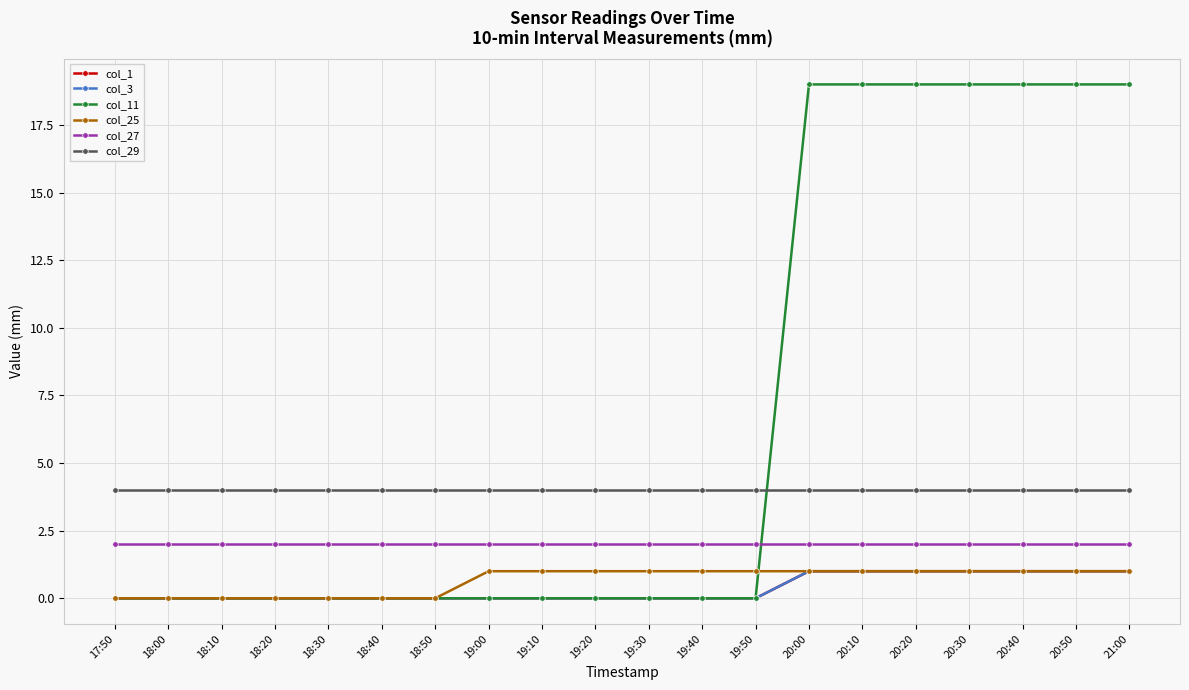

Does the chart have visible grid lines?

Yes